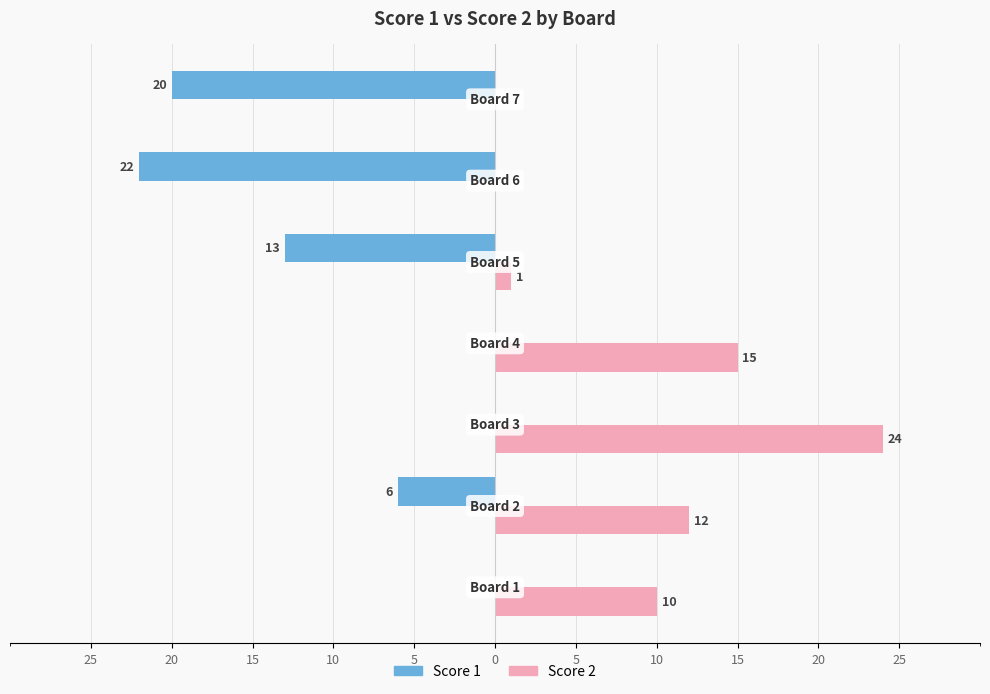

What are all the series names shown in the legend?

Score 1, Score 2